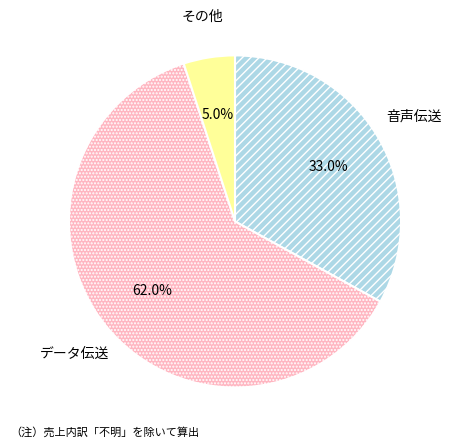

Which category has the biggest portion of the pie?

データ伝送